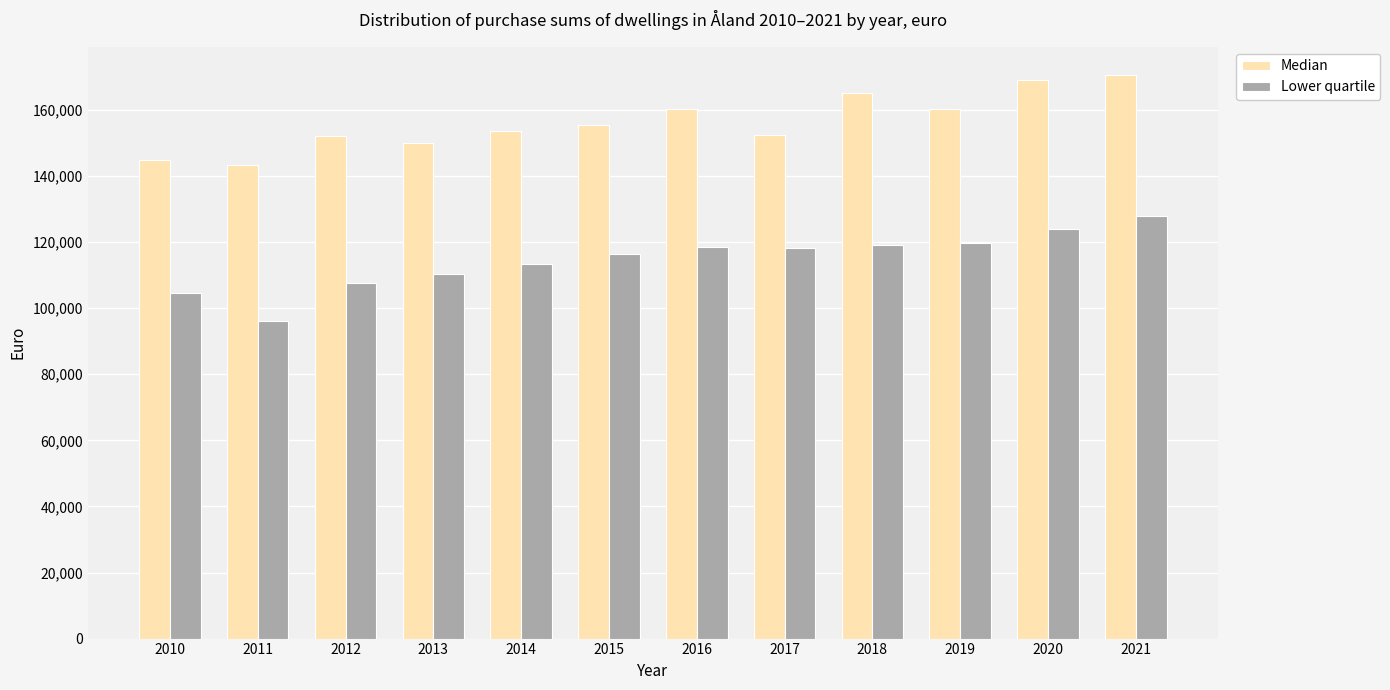

Is it true that Lower quartile equals 118644.0 at 2016?

True